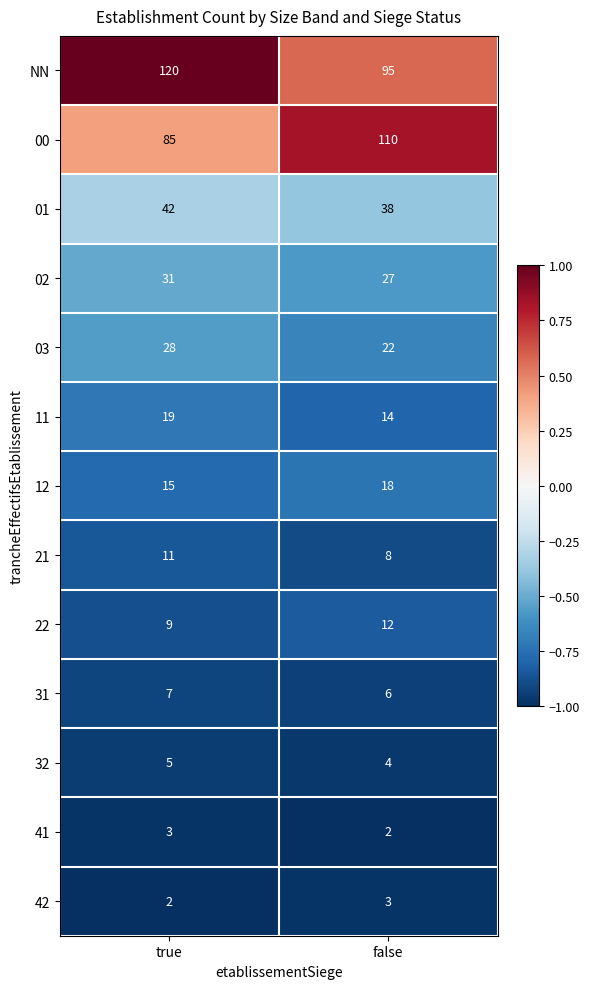

Which series has the largest total across all categories?

NN